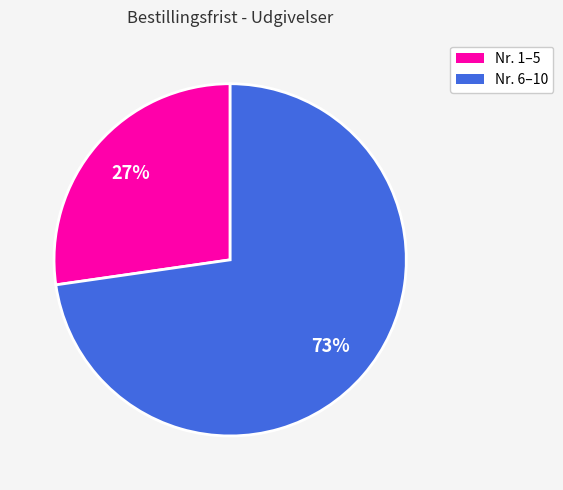

To the nearest percent, what is the average slice percentage?

50%